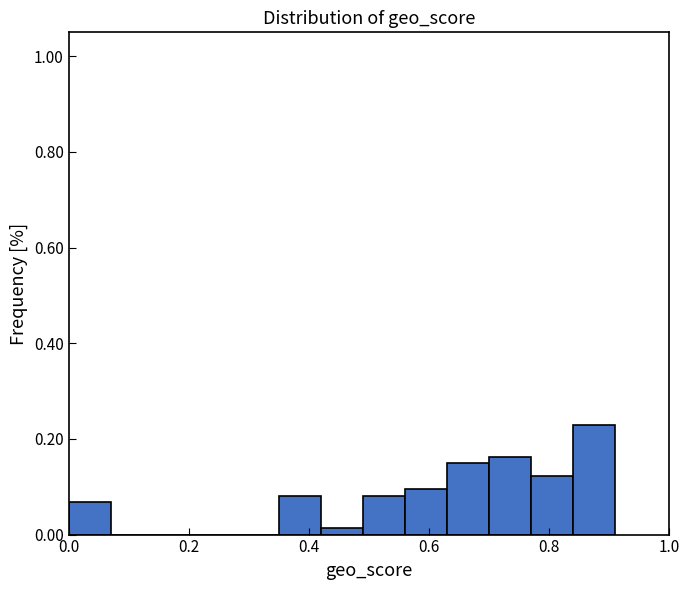

Around what value on the x-axis is the tallest bar? Give the approximate position of its centre, as read against the axis.

0.88